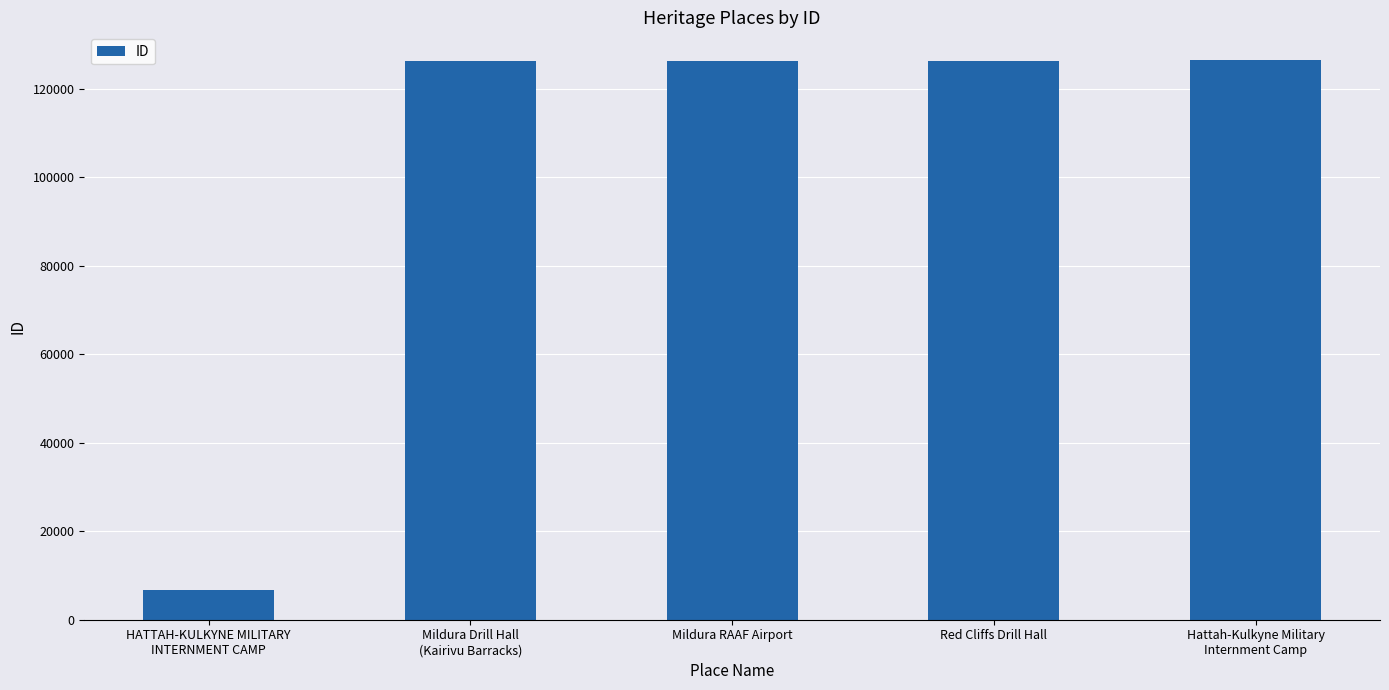

The value at Red Cliffs Drill Hall is 126206. True or false?

True